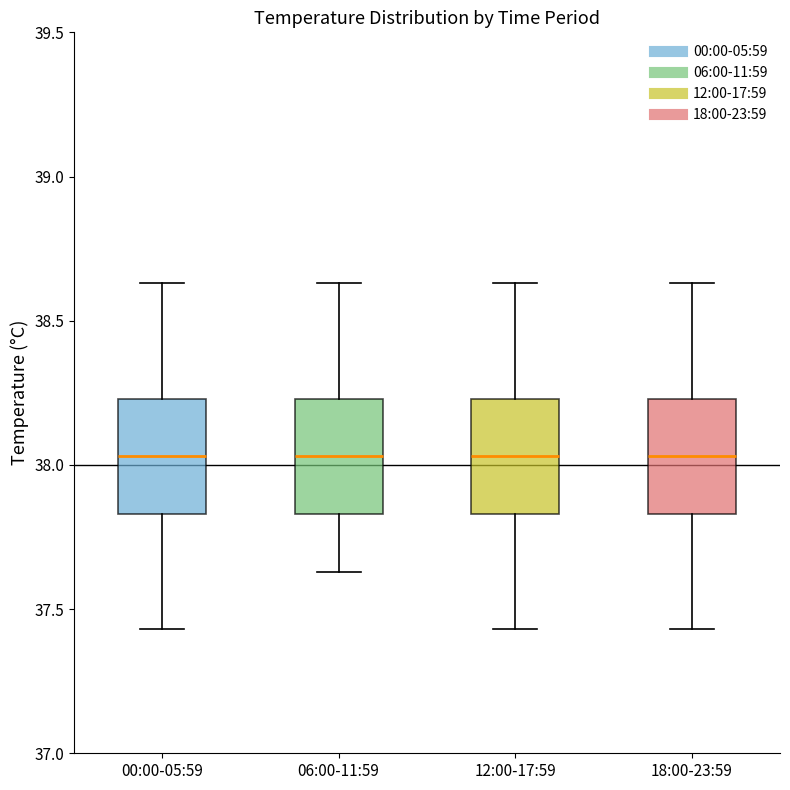

Where is the upper edge of the box for 18:00-23:59 on the y-axis? The values are not printed on the chart, so give them approximately, as read against the axis.

38.25